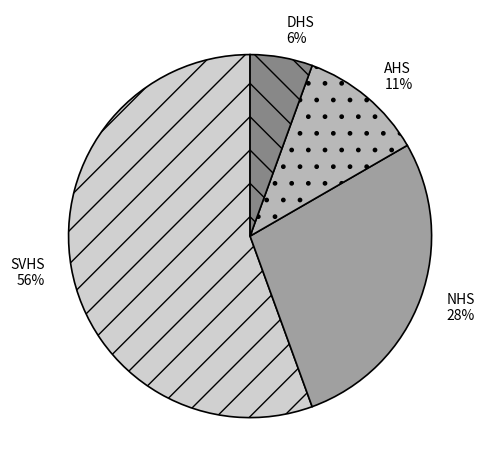

To the nearest percent, what portion does DHS represent?

6%